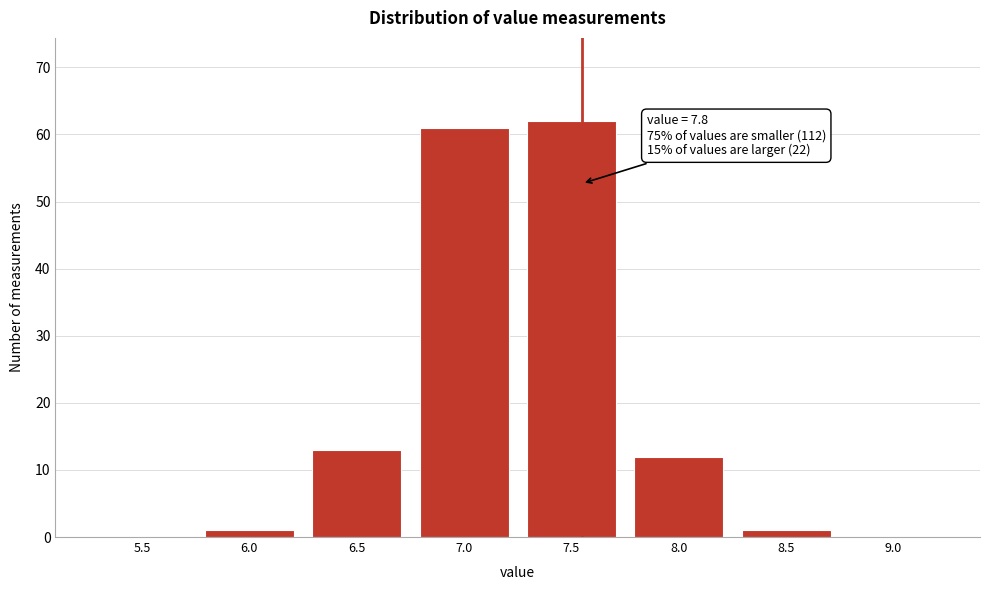

Reading left to right, transcribe all the data shown in this chart.

5.5=0	6.0=1	6.5=13	7.0=61	7.5=62	8.0=12	8.5=1	9.0=0